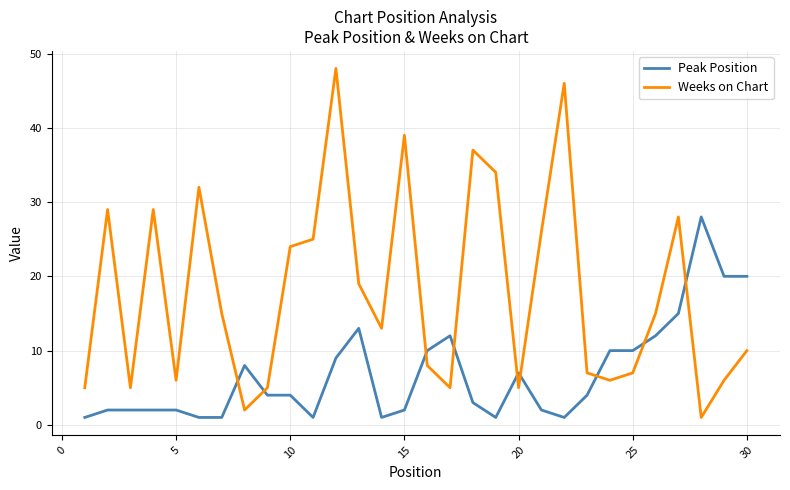

True or false: Weeks on Chart and Peak Position cross at least once.

True